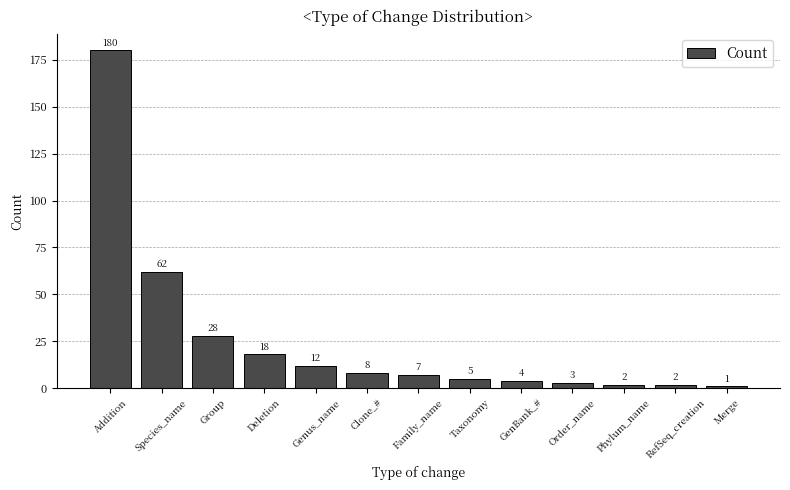

True or false: the data shows 17 at Species_name.

False